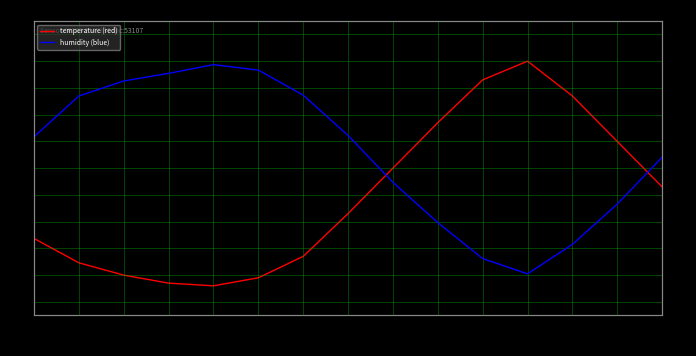

At how many categories does at least one series exceed 62?

14